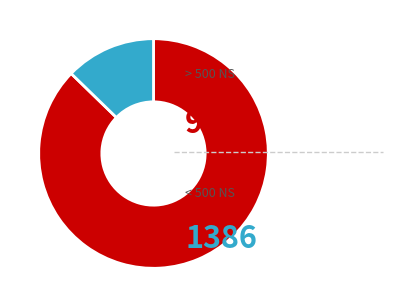

How many segments does this pie chart have?

2